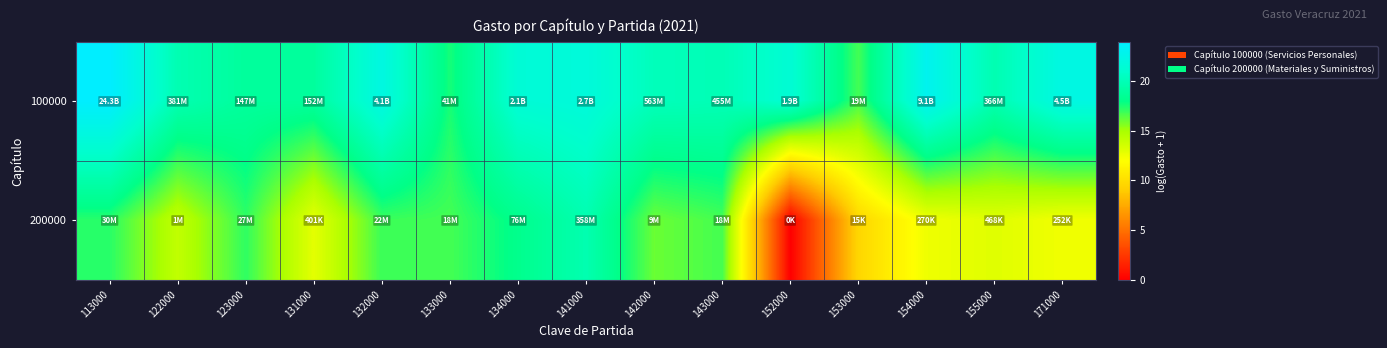

What is the total value across all series at 143000?

36.7